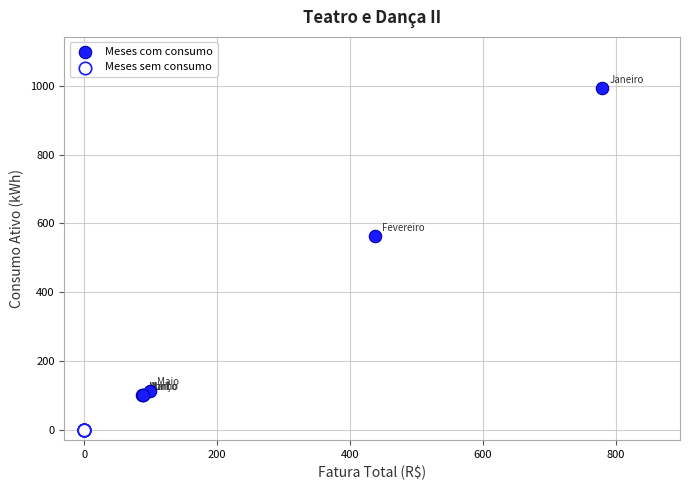

Which series contains the highest Y value?

Meses com consumo